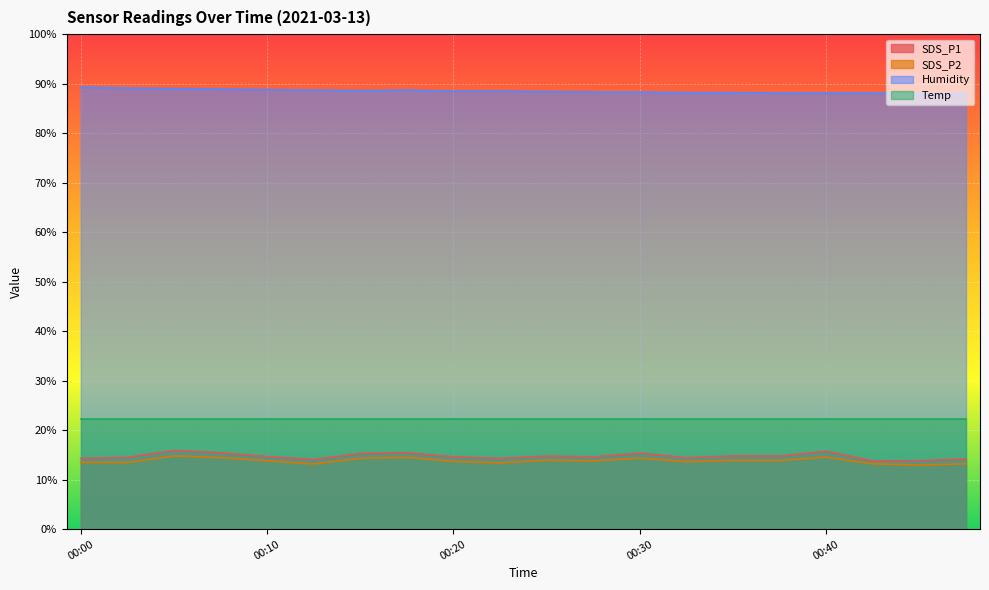

Where is SDS_P2 nearest to the value 13?

00:44